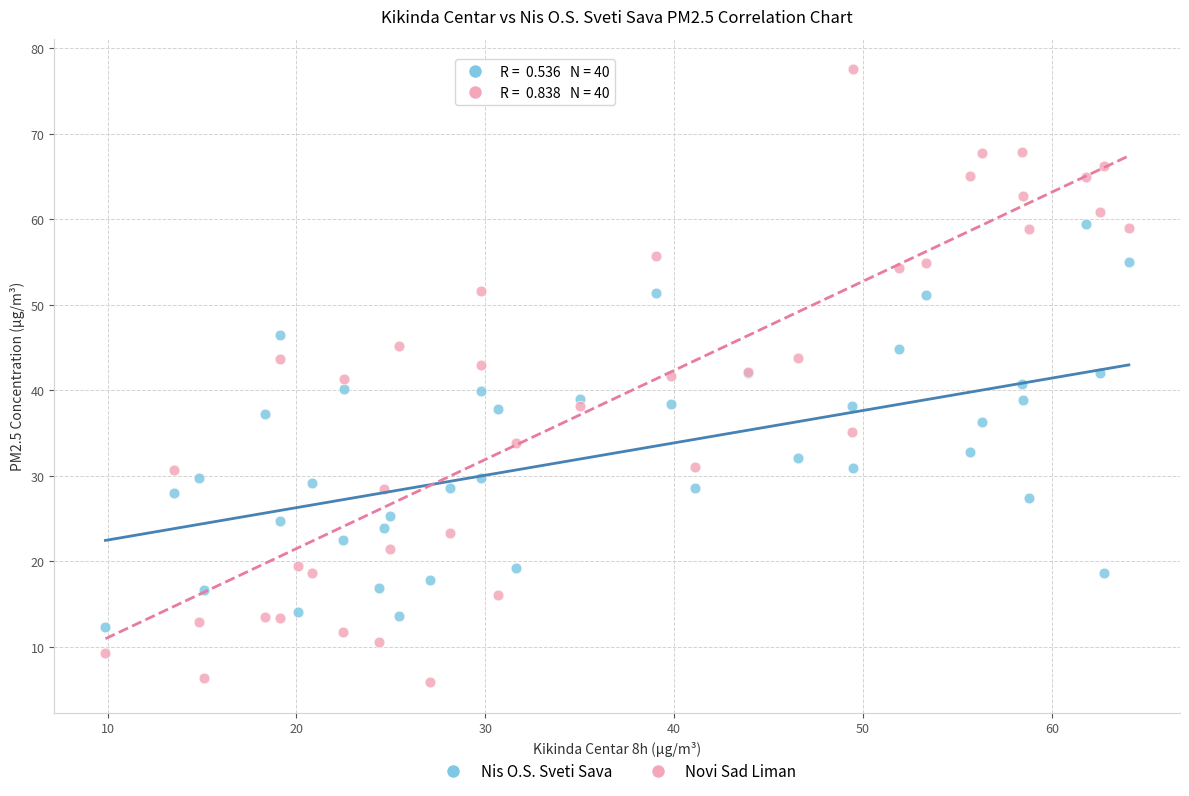

Which series contains the lowest Y value?

Novi Sad Liman